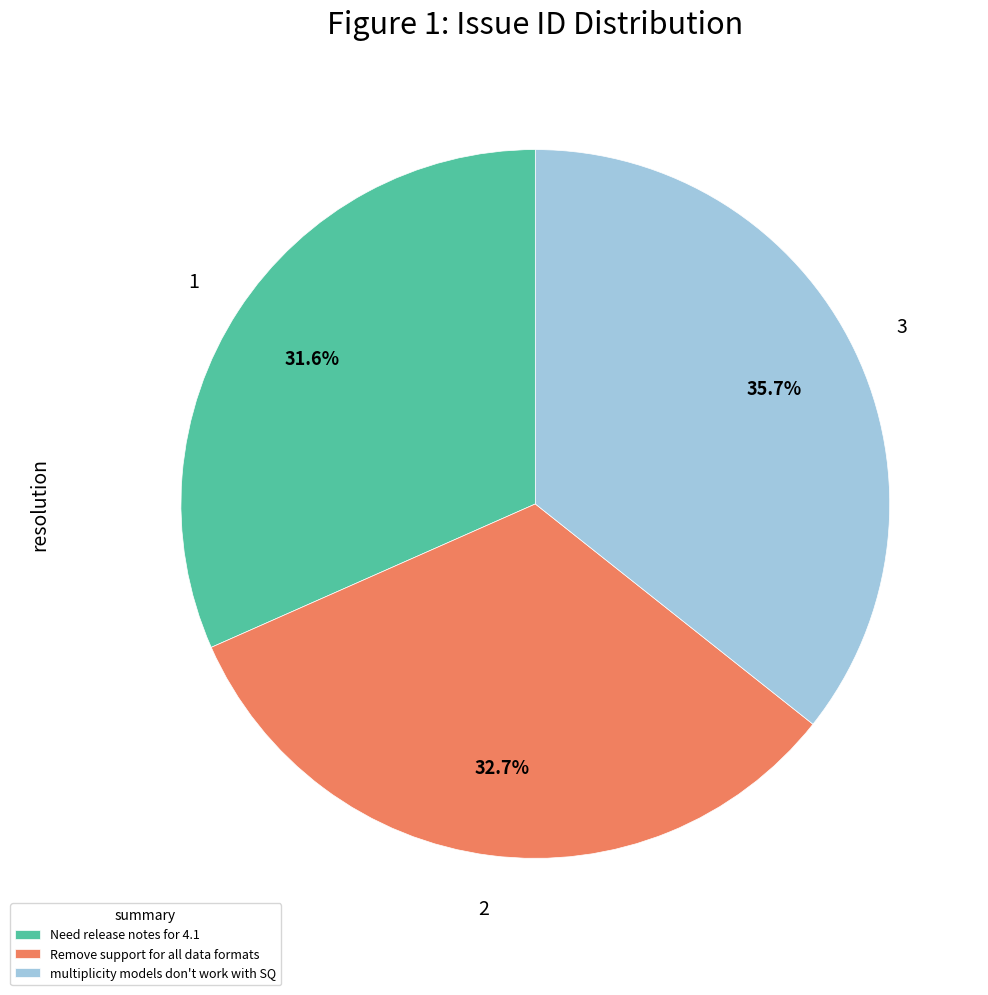

To the nearest percent, what is the difference between the Remove support for all data formats and Need release notes for 4.1 slice percentages?

1%